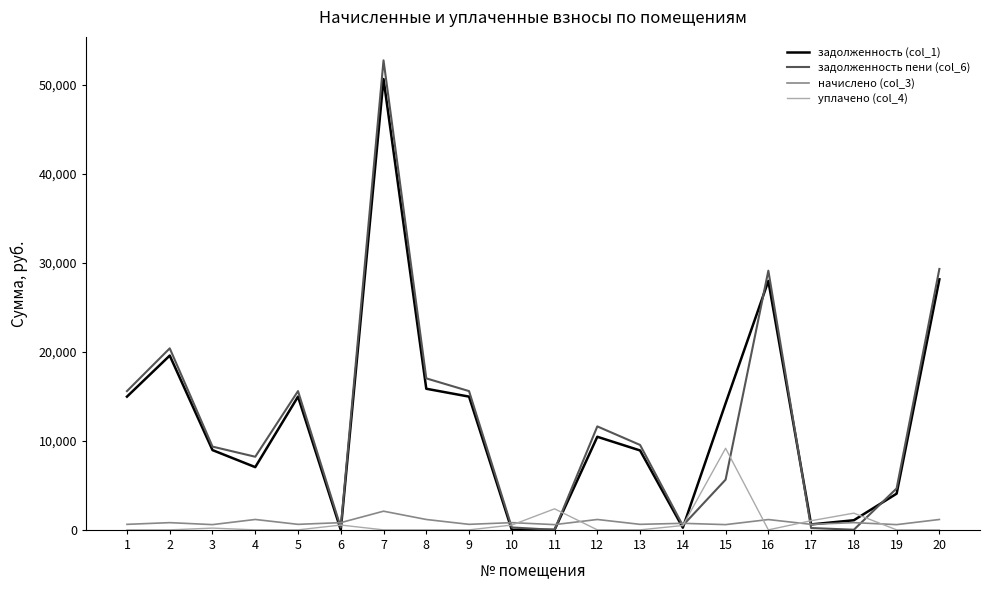

Which series has the largest range (max minus min)?

задолженность пени (col_6)